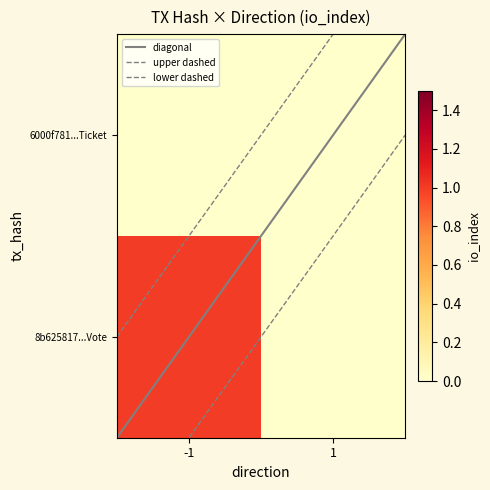

Is it true that 6000f781e1a56849afaef9020766aef20ffb093 equals 2 at direction?

False